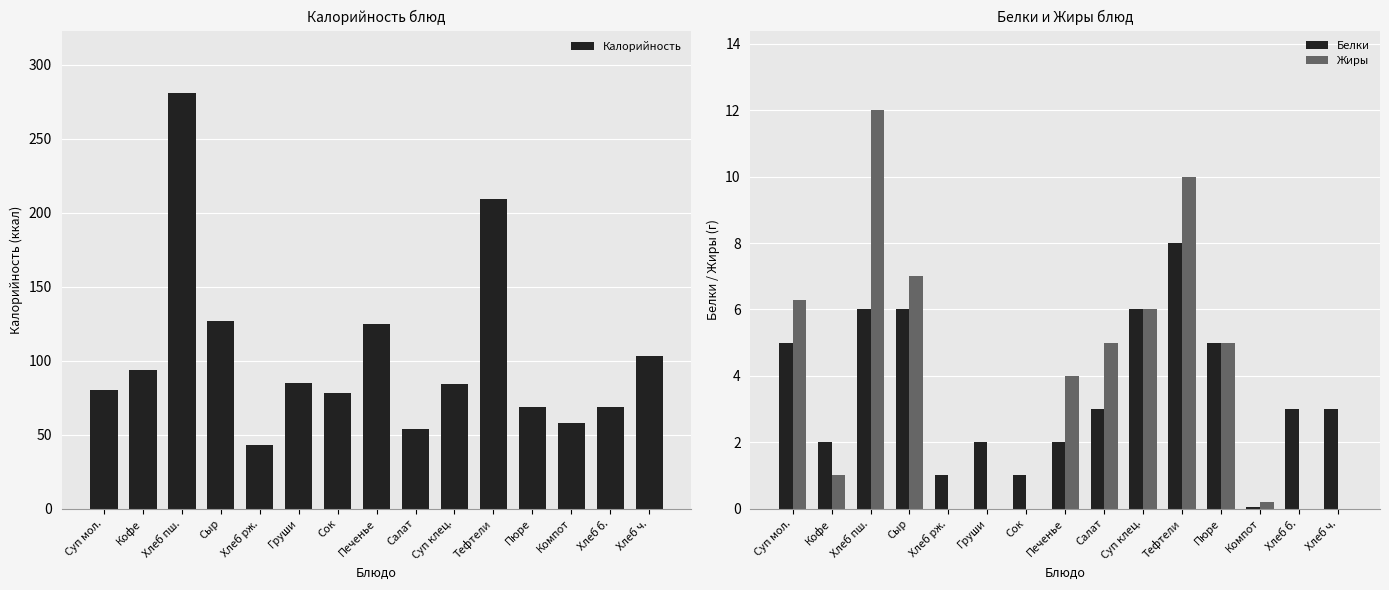

What is the difference between the maximum and minimum values in the Жиры series?

12.0